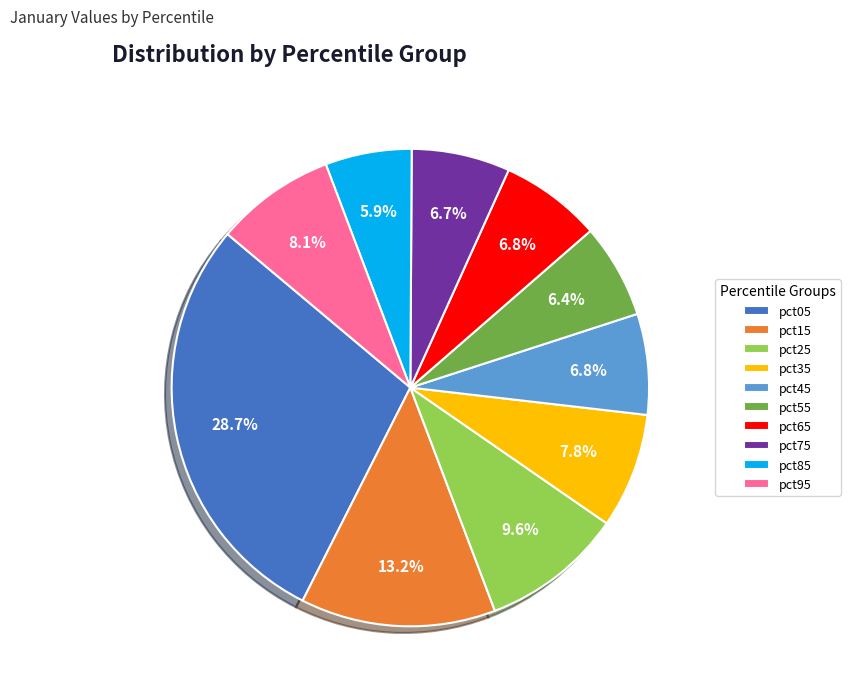

Does pct35 represent more than half of the total?

No